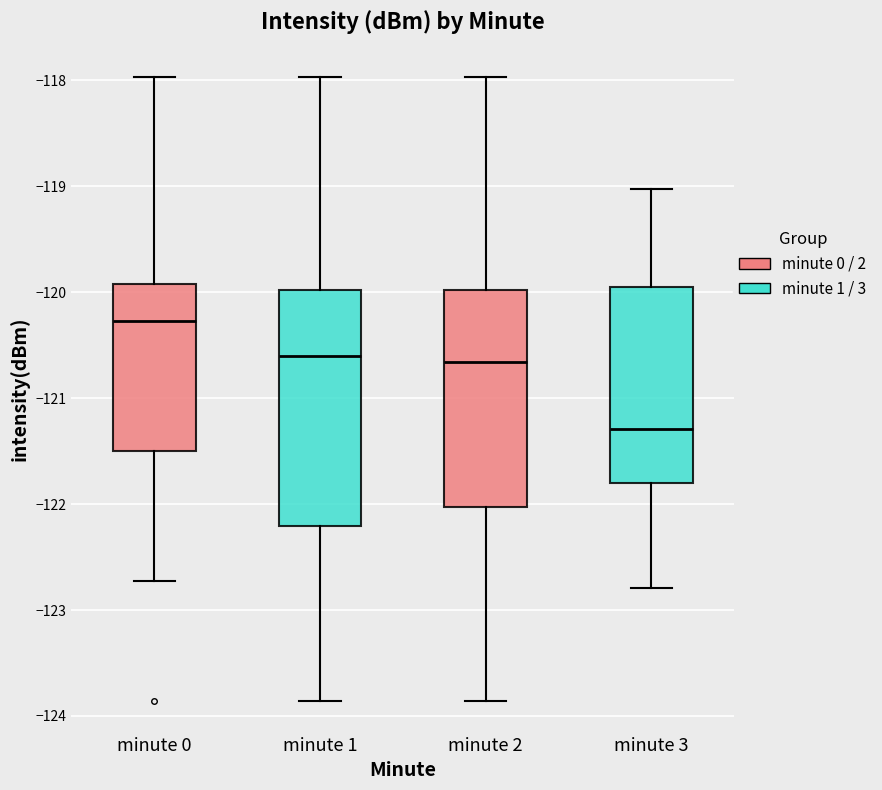

Which box has the highest median line?

minute 0